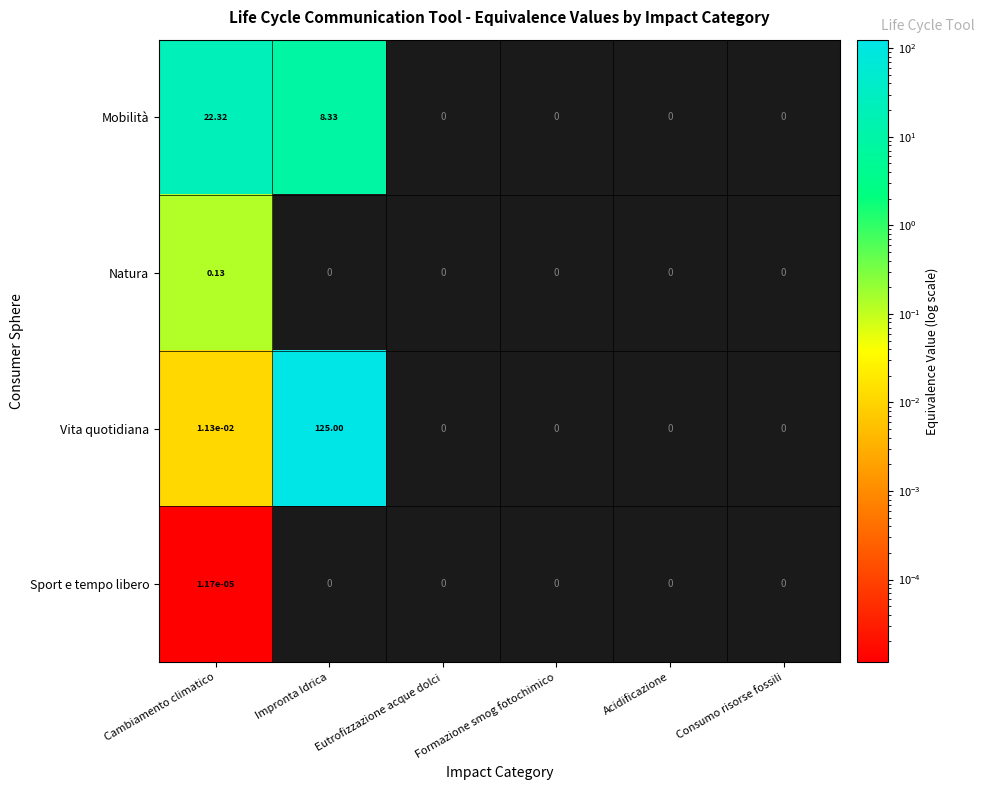

At Cambiamento climatico, list the series in order from smallest to largest.

Sport e tempo libero, Vita quotidiana, Natura, Mobilità